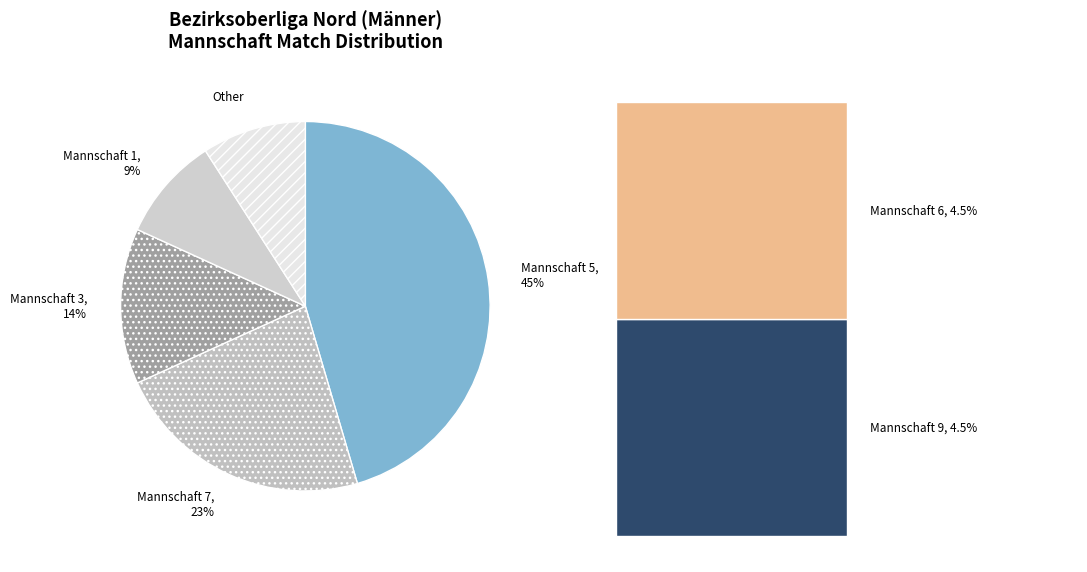

True or false: Mannschaft 1 accounts for 1% of the total.

False